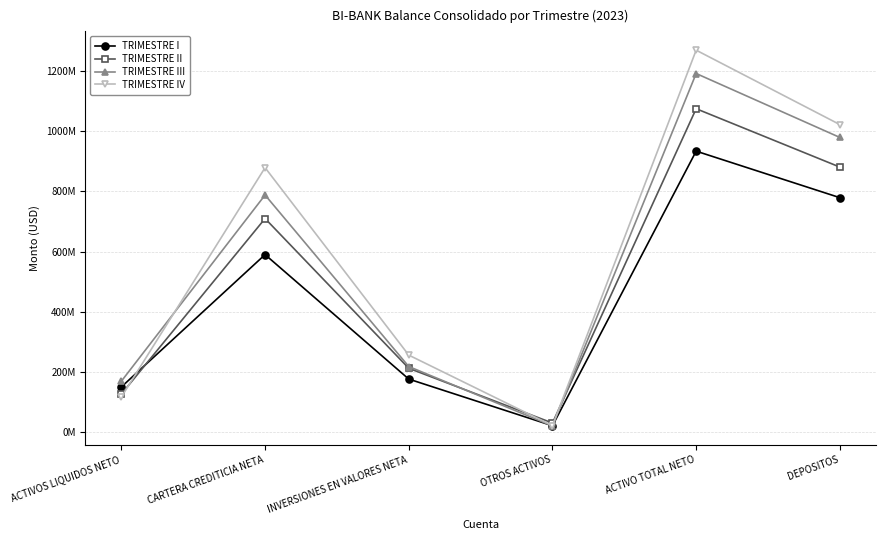

Does the chart display data point markers on the line(s)?

Yes